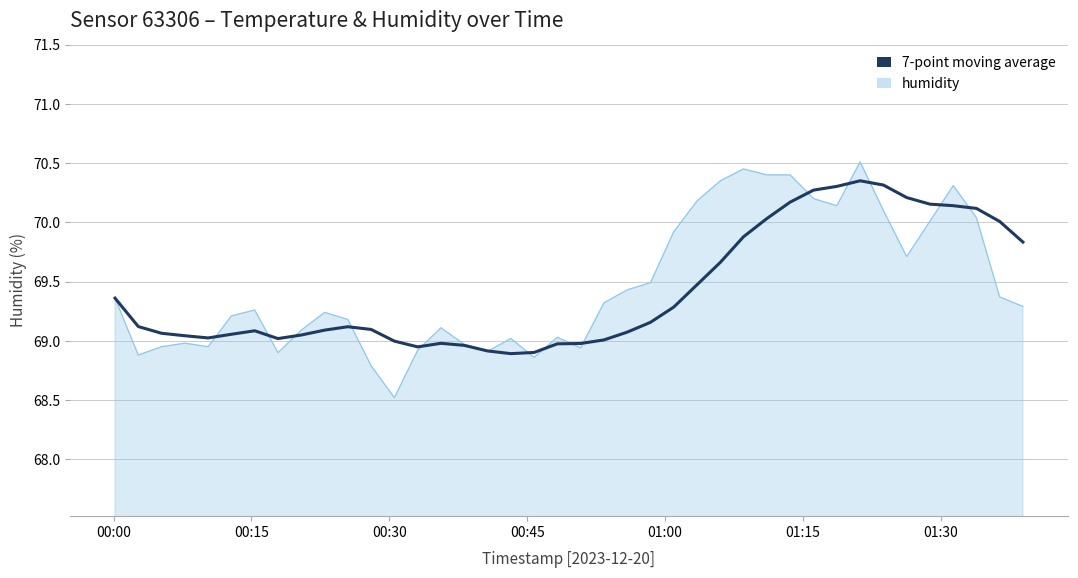

List the series in order of their peak value, highest first.

humidity, 7-point moving average